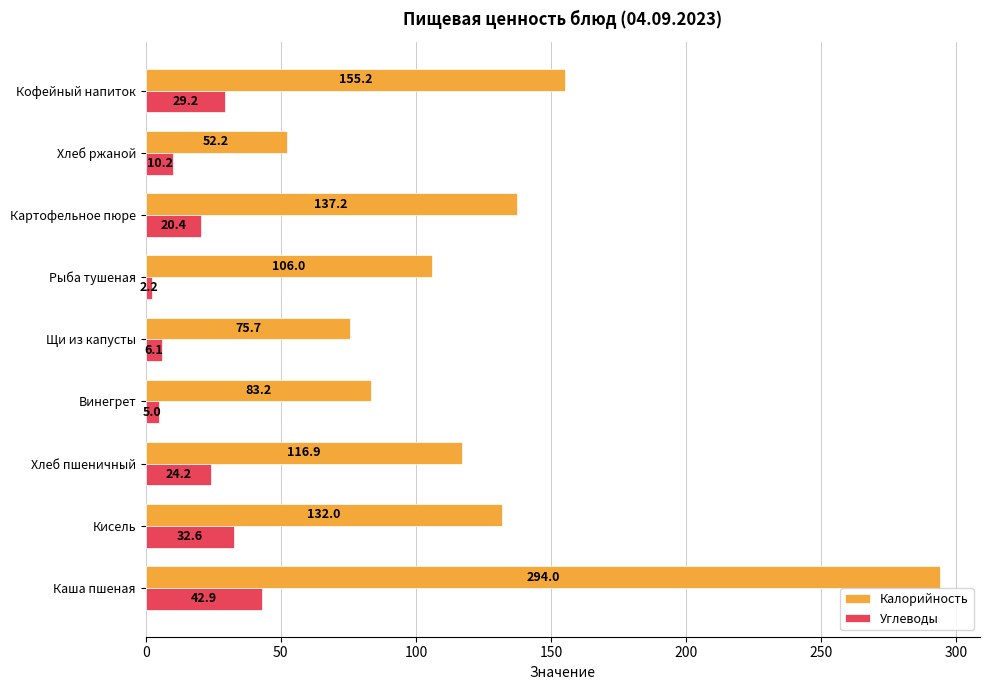

What is the spread (max minus min) of values at Хлеб пшеничный?

92.7